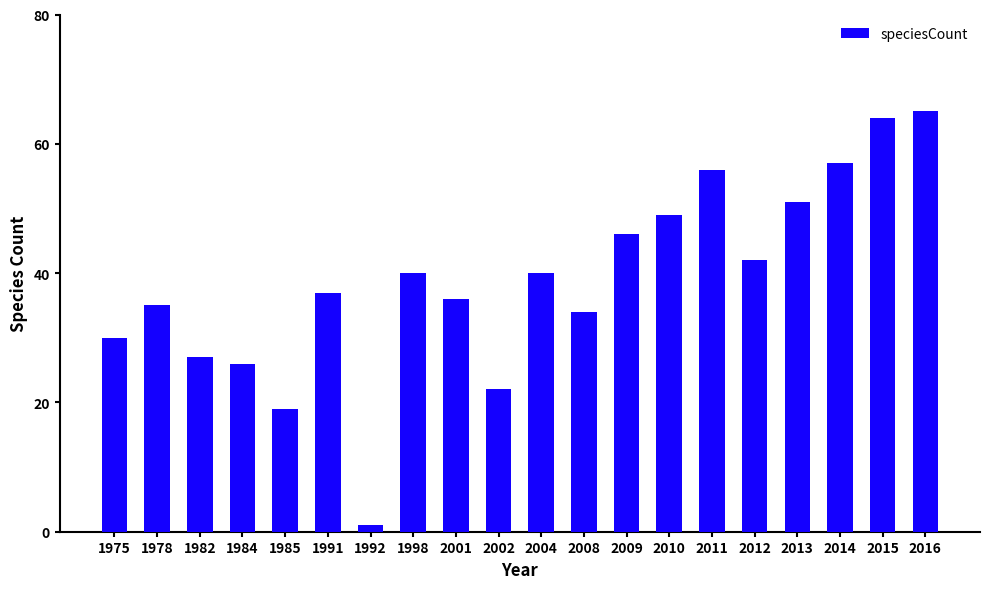

What is the approximate value at 2010, to the nearest 10?

50